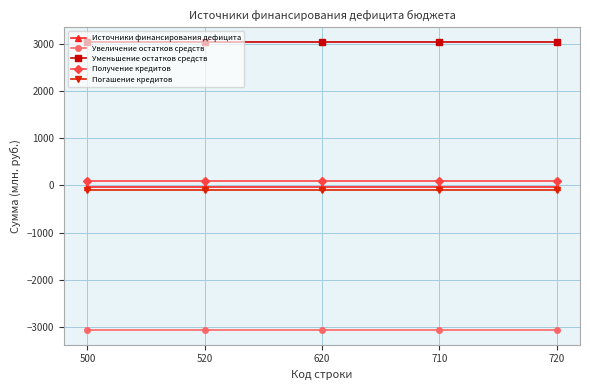

What is the value of the Уменьшение остатков средств point at the 4th from the left?

3046.2